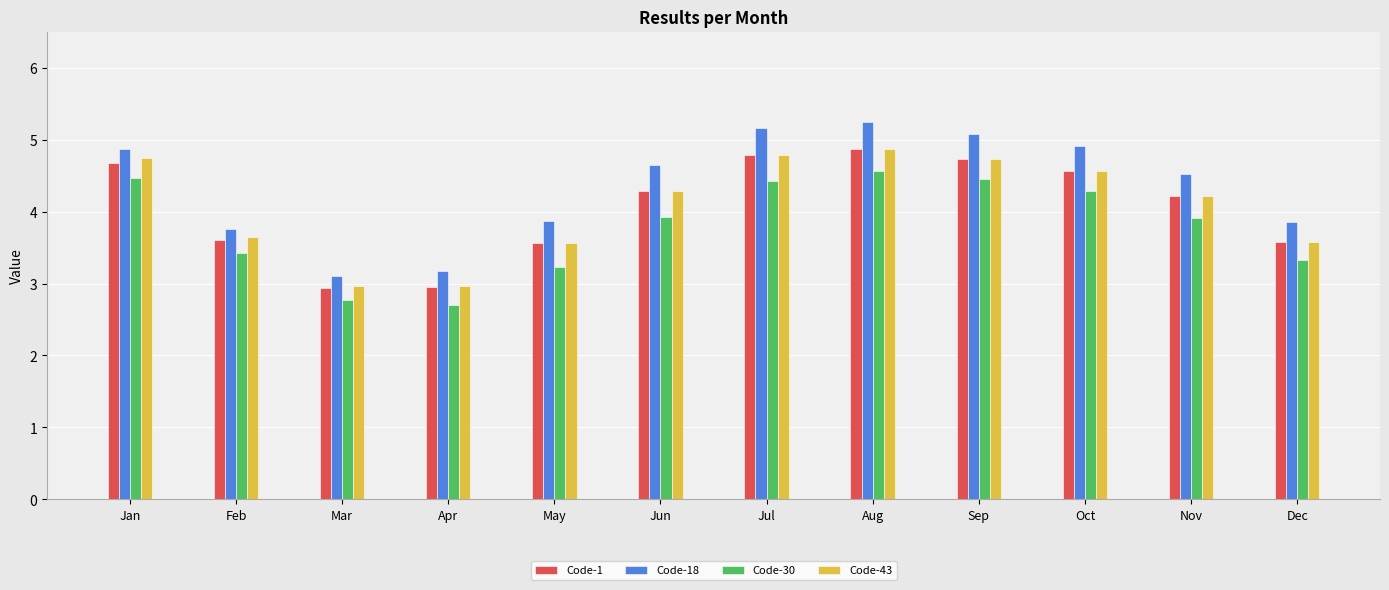

At which label does Code-43 first exceed 4?

Jan